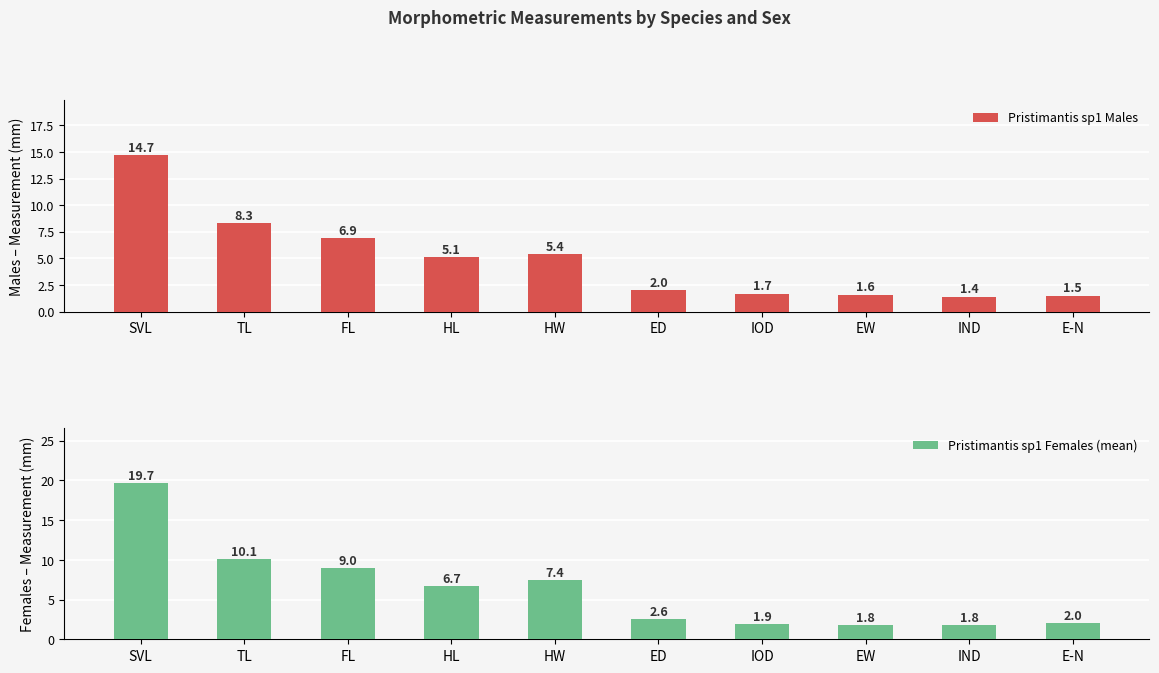

The value of Pristimantis sp1 Males at E-N is 1.5. True or false?

True